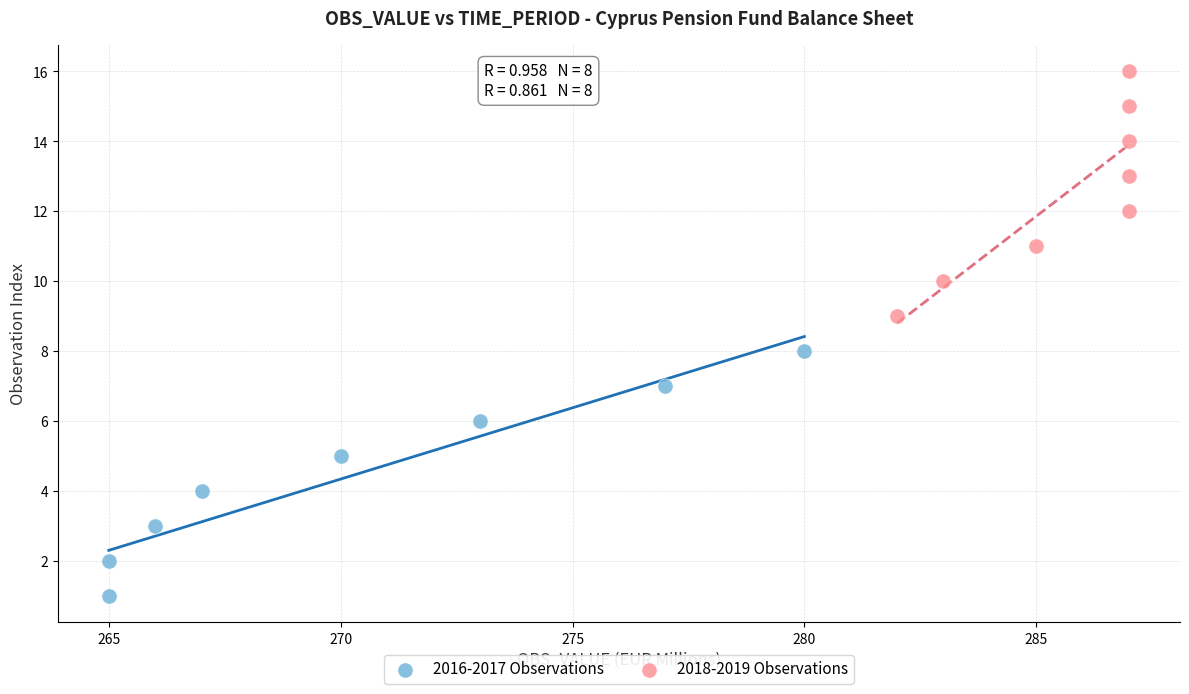

What are all the series names shown in the legend?

2016-2017 Observations, 2018-2019 Observations